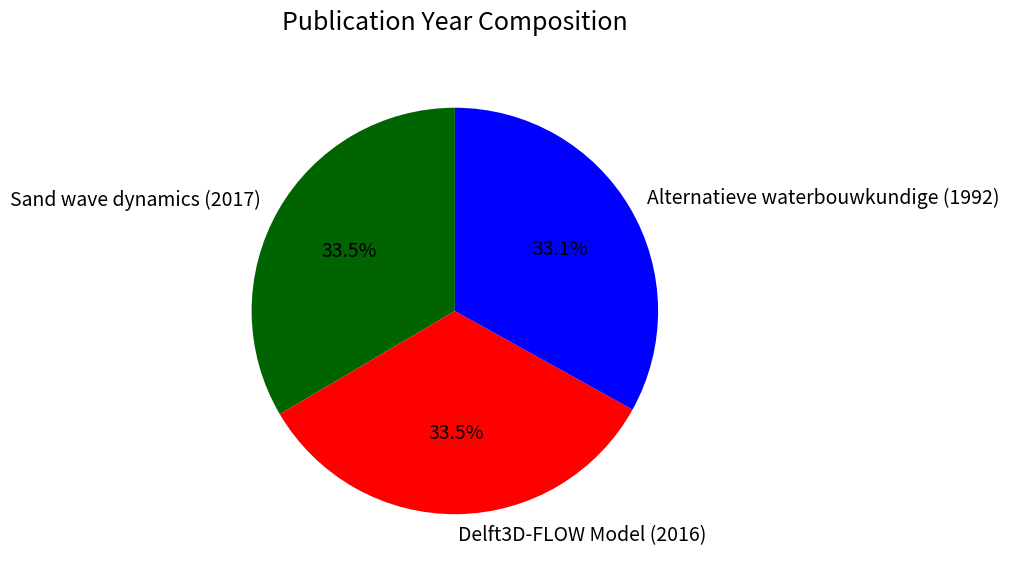

What percentage is the Alternatieve waterbouwkundige (1992) slice, to the nearest percent?

33%